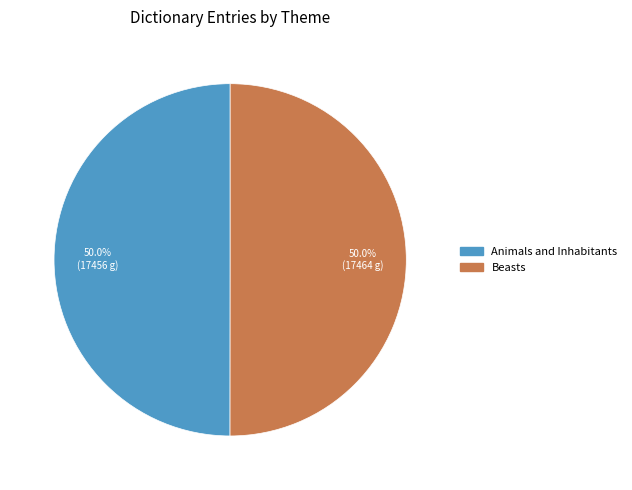

Count the number of slices in the pie.

2